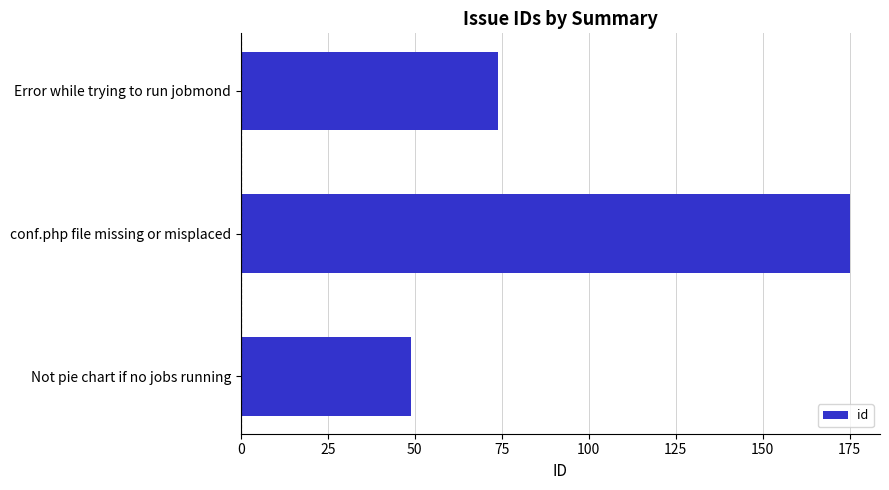

Rank the categories by value from highest to lowest.

conf.php file missing or misplaced, Error while trying to run jobmond, Not pie chart if no jobs running